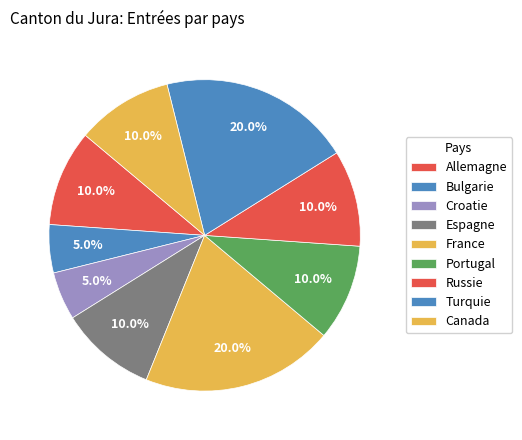

How many slices are in this pie chart?

9